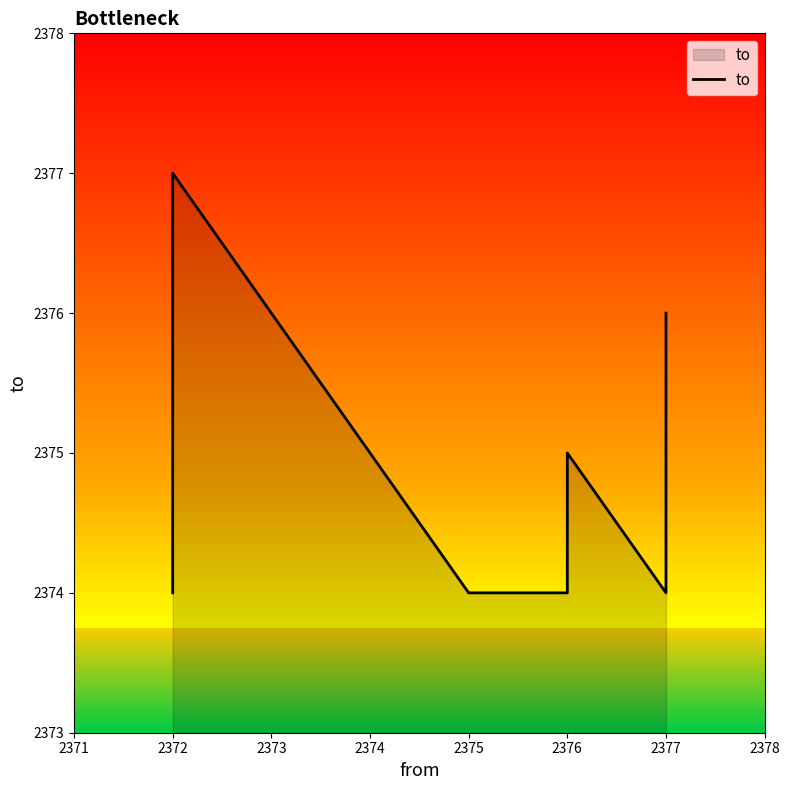

The value at 2377 is 1239. True or false?

False